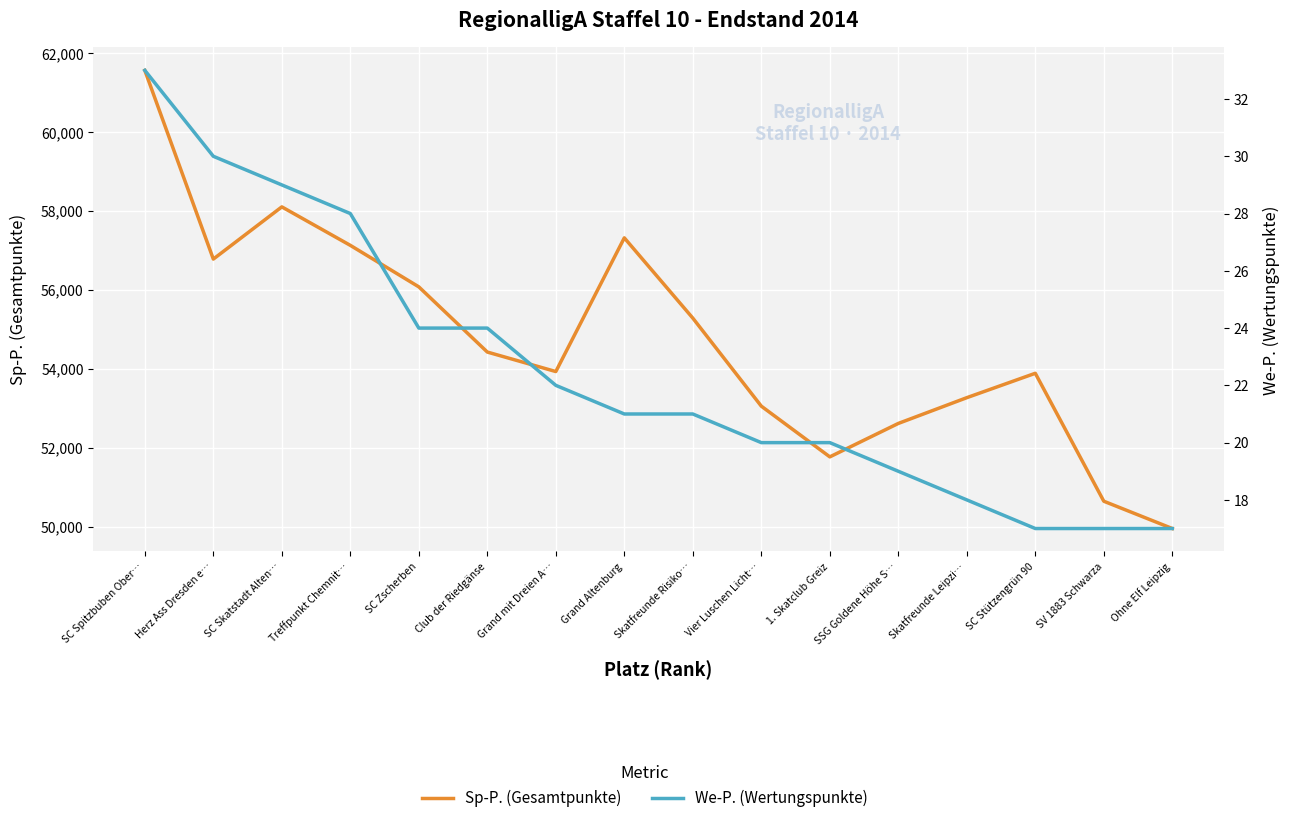

True or false: We-P. (Wertungspunkte) and Sp-P. (Gesamtpunkte) cross at least once.

False